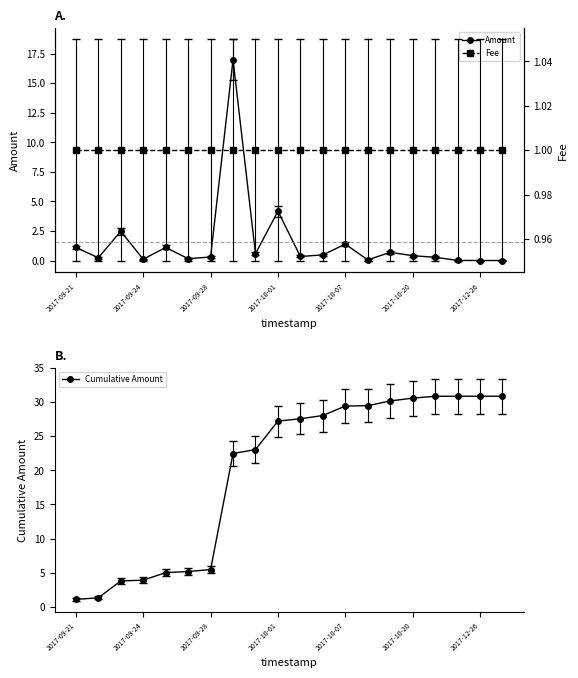

What is the value of the Cumulative Amount point at the 11th from the left?

27.5